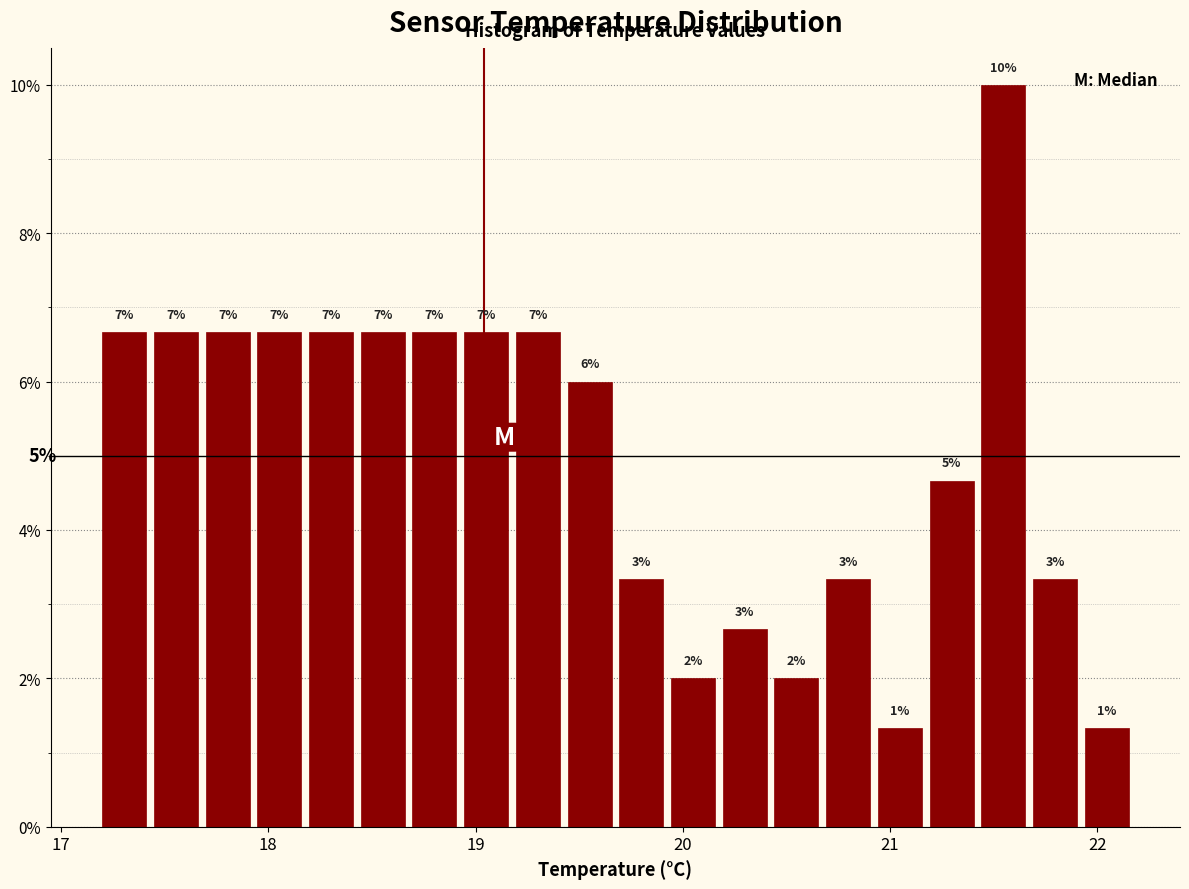

Read against the x-axis, roughly where is the centre of the tallest bar?

21.5